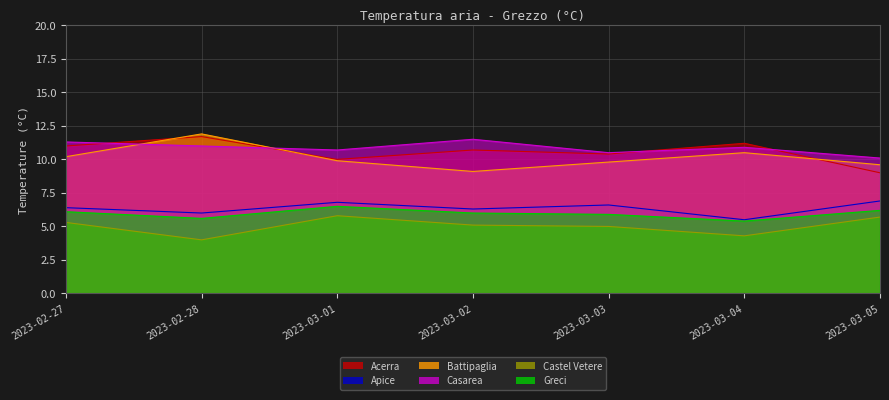

Count the number of categories in the chart.

7